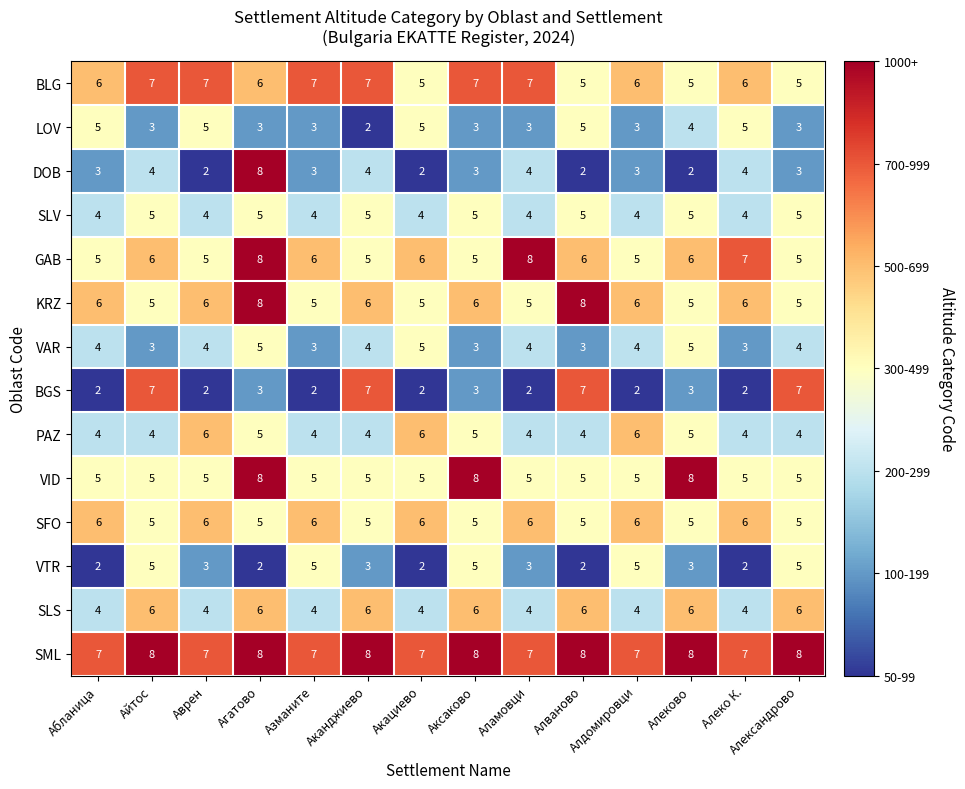

Count the number of data series in this chart.

14